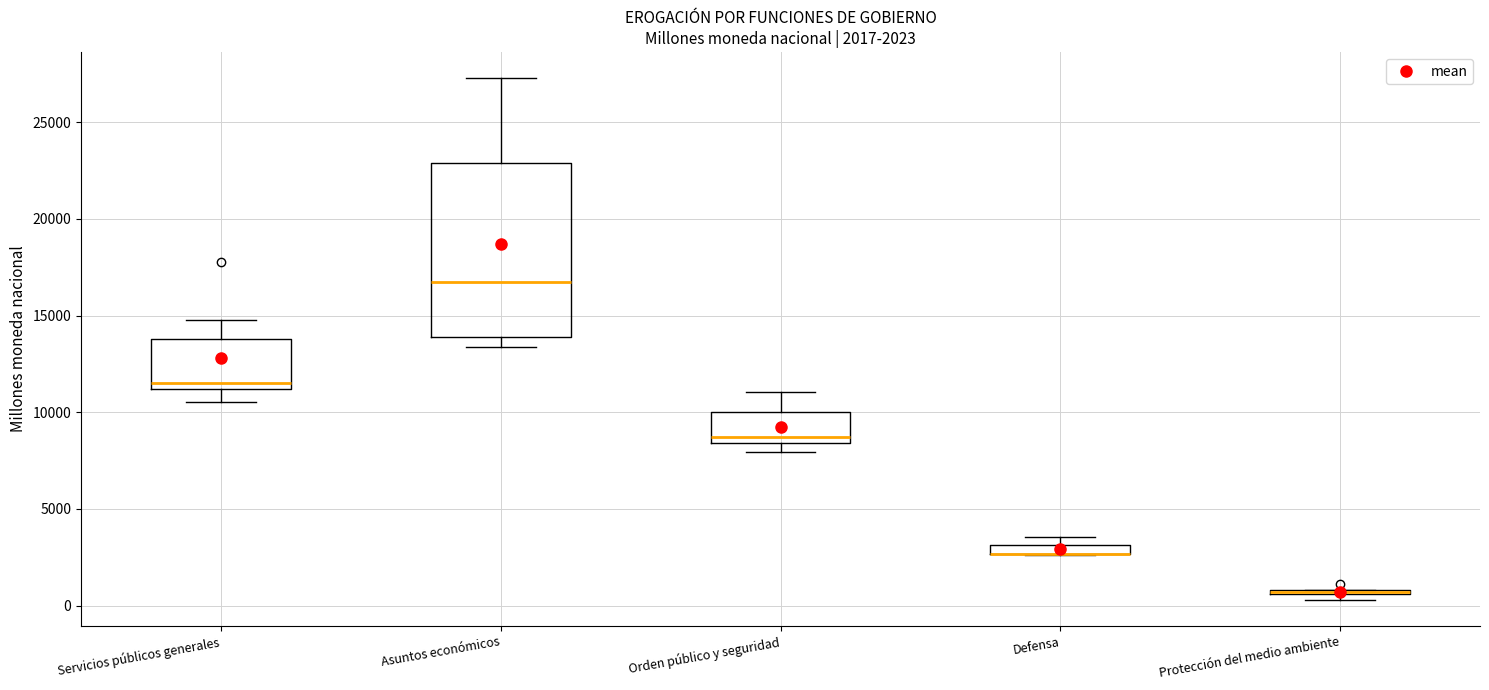

Which box is the tallest, from its lower edge to its upper edge?

Asuntos económicos